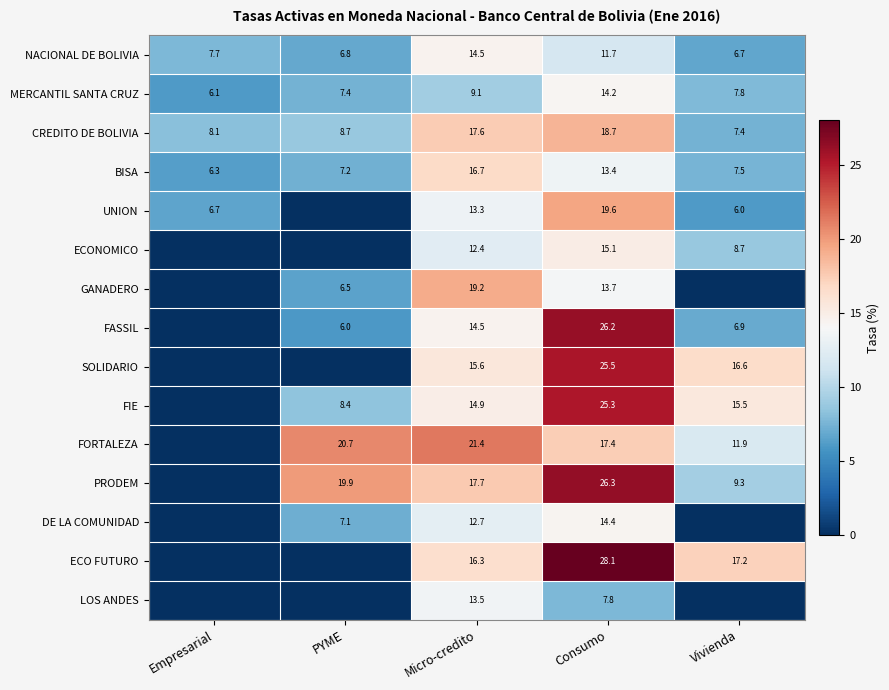

What is the maximum value for NACIONAL DE BOLIVIA?

14.5